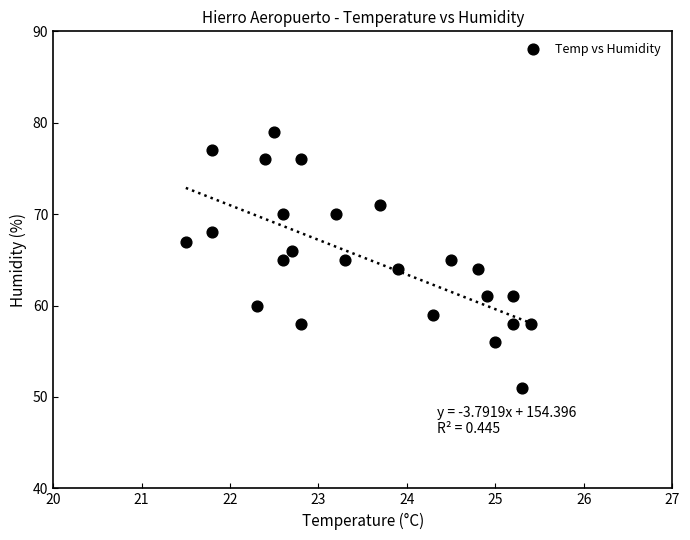

What is the range of Y values (max minus min)?

28